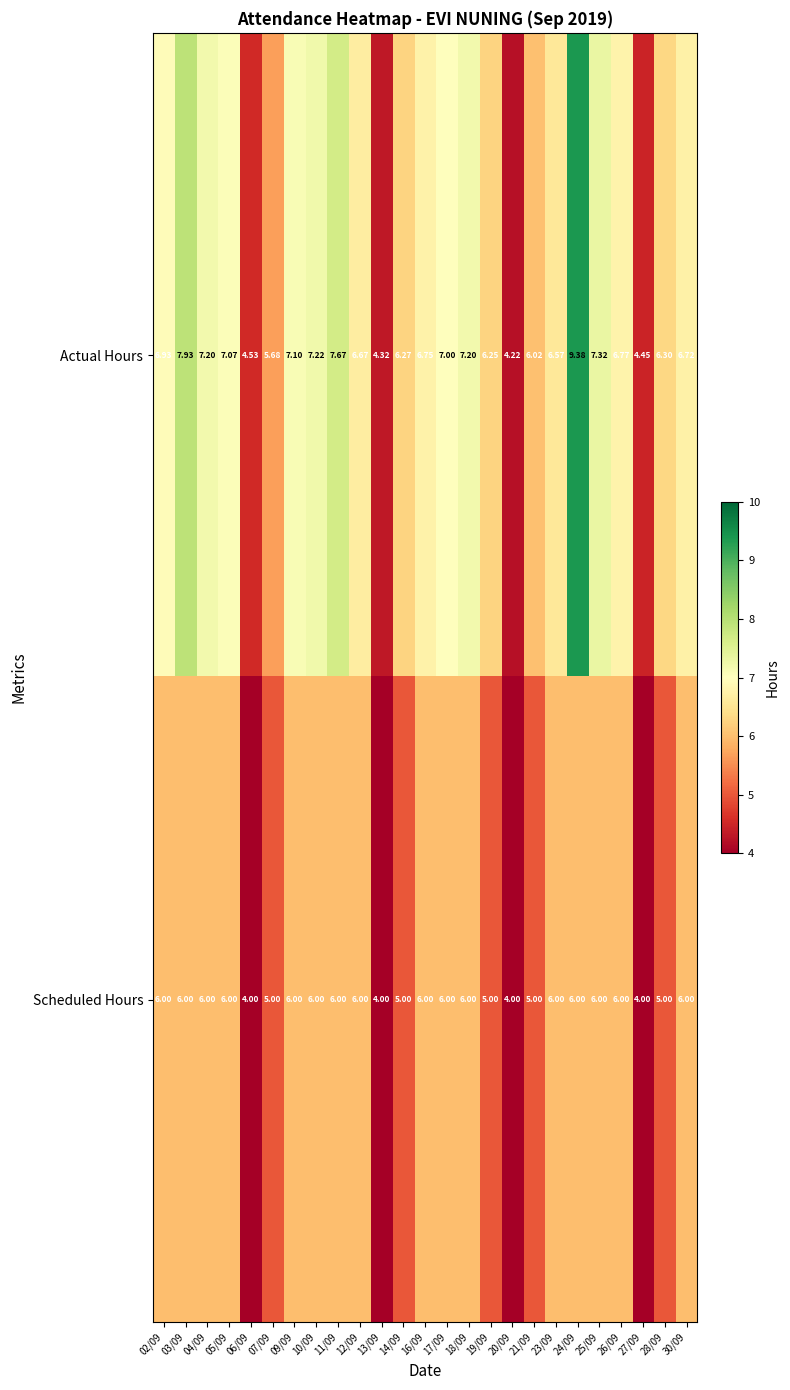

Which series has the largest total across all categories?

Actual Hours